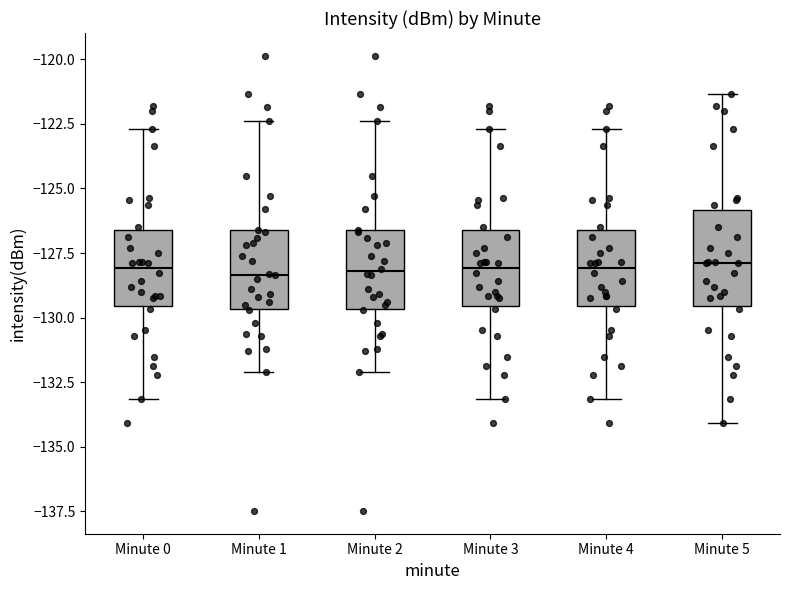

Reading left to right, read every box against the y-axis: the position of its median line, the range the box covers, and the ends of its whiskers. The values are not printed on the chart, so give them approximately, as read against the axis.

Minute 0: median -128.0, box -129.5 to -126.5, whiskers -133.0 to -122.5
Minute 1: median -128.5, box -129.5 to -126.5, whiskers -132.0 to -122.5
Minute 2: median -128.0, box -129.5 to -126.5, whiskers -132.0 to -122.5
Minute 3: median -128.0, box -129.5 to -126.5, whiskers -133.0 to -122.5
Minute 4: median -128.0, box -129.5 to -126.5, whiskers -133.0 to -122.5
Minute 5: median -128.0, box -129.5 to -126.0, whiskers -134.0 to -121.5